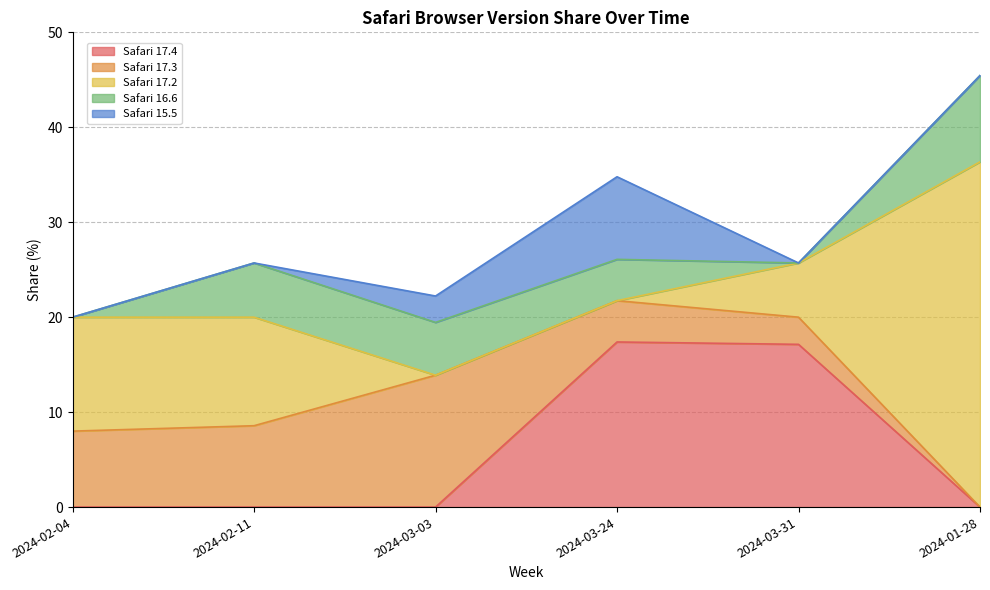

List the series in order of their peak value, highest first.

Safari 17.2, Safari 17.4, Safari 17.3, Safari 16.6, Safari 15.5